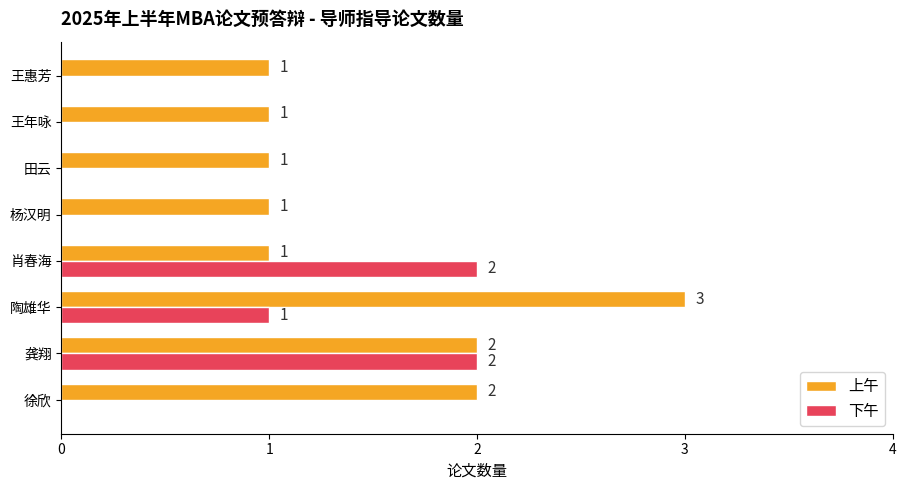

Which category has the highest value across all series?

陶雄华